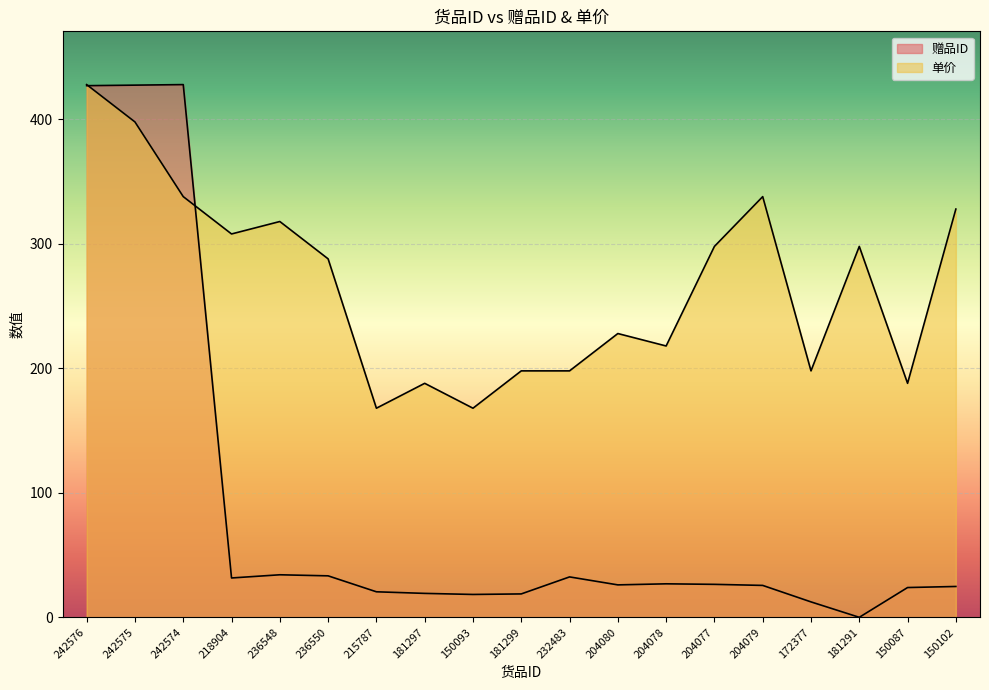

How many values in the 赠品ID series are below 26?

9